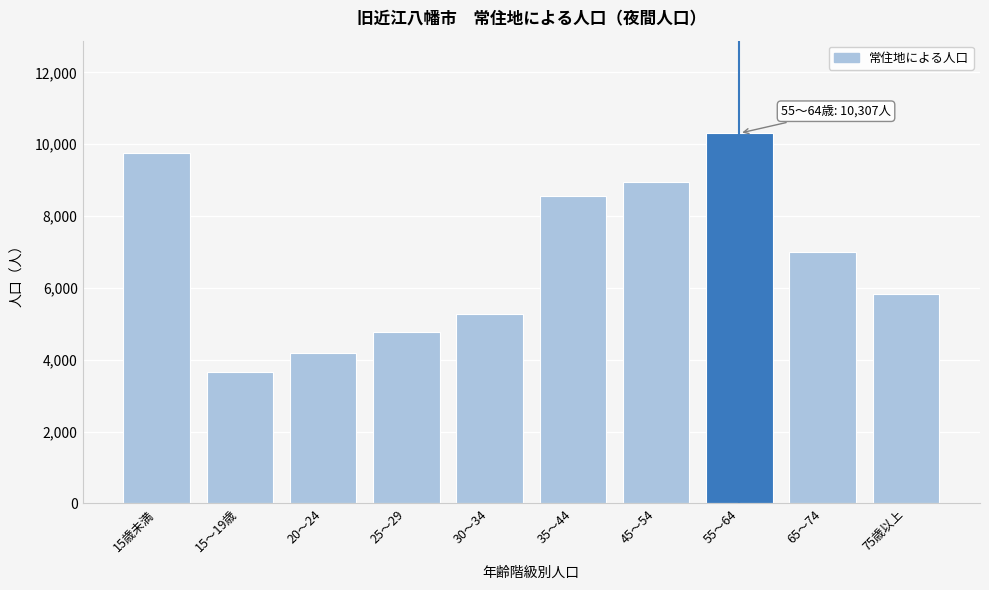

Reading left to right, transcribe all the data shown in this chart.

9755	3651	4180	4770	5280	8547	8944	10307	7005	5828